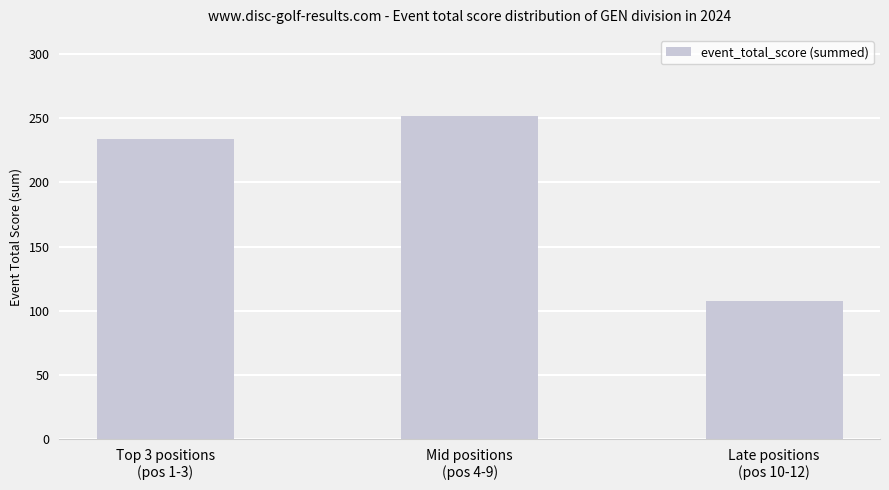

The value at Mid positions
(pos 4-9) is 419. True or false?

False